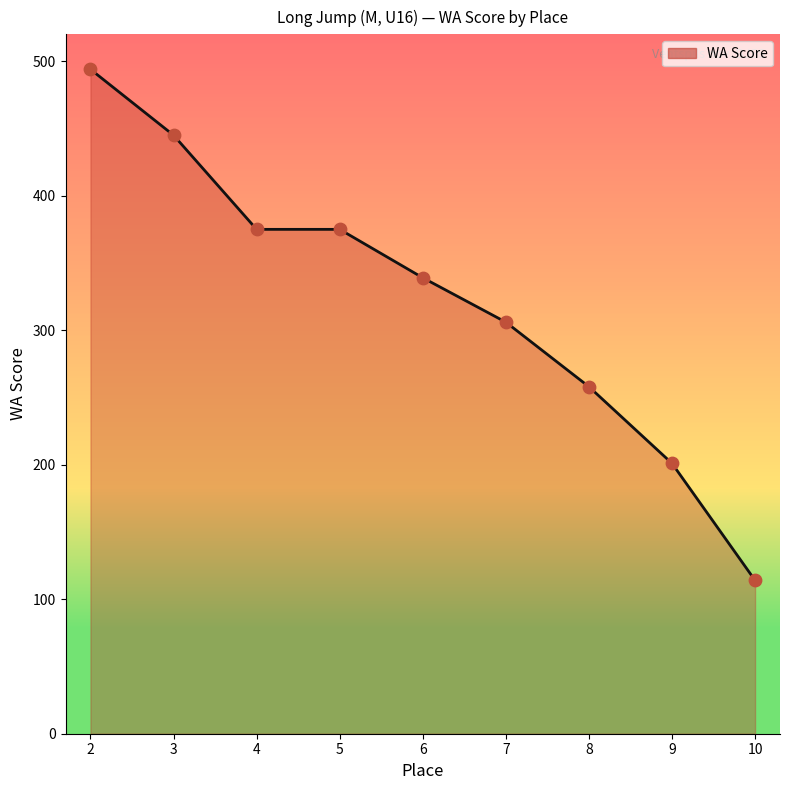

What is the ratio of the value at 8 to the value at 6?

0.8